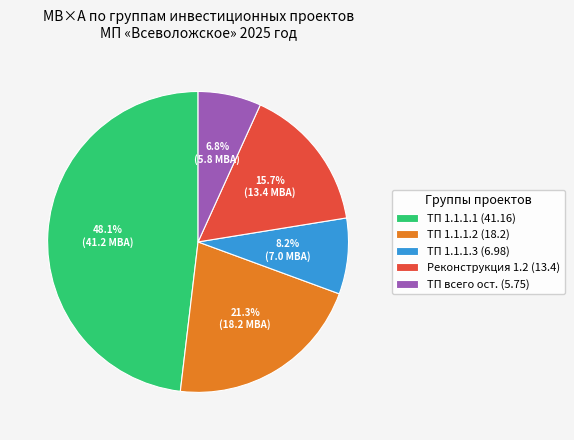

Combined, do Реконструкция 1.2 (13.4) and ТП 1.1.1.1 (41.16) account for over 50%?

Yes